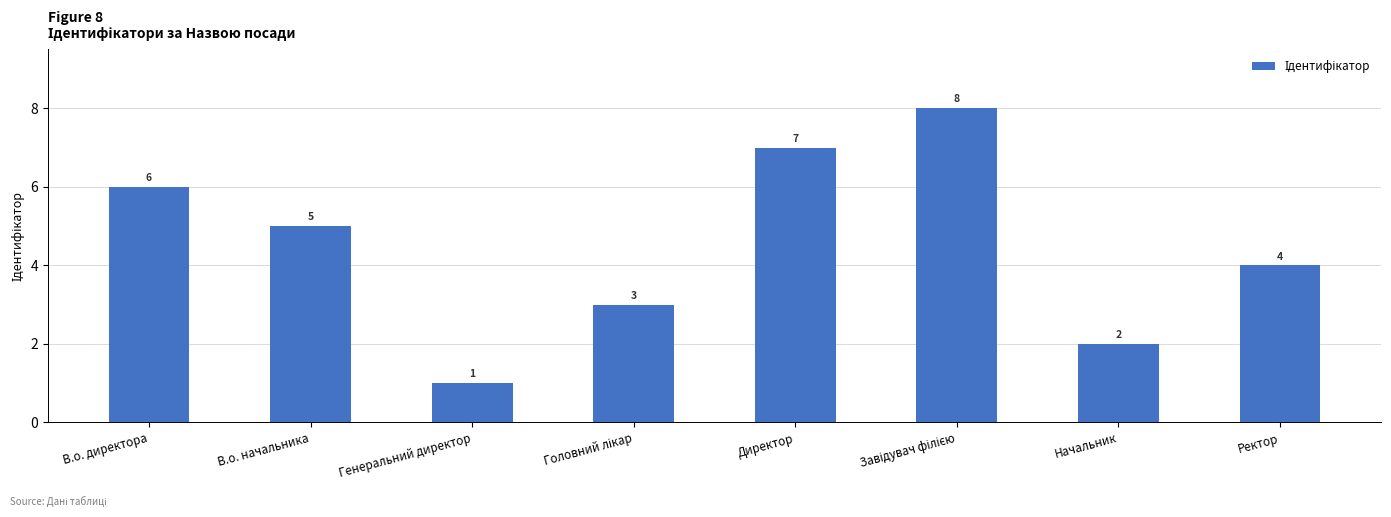

Approximately how many times larger is the value at В.о. начальника compared to В.о. директора?

0.8